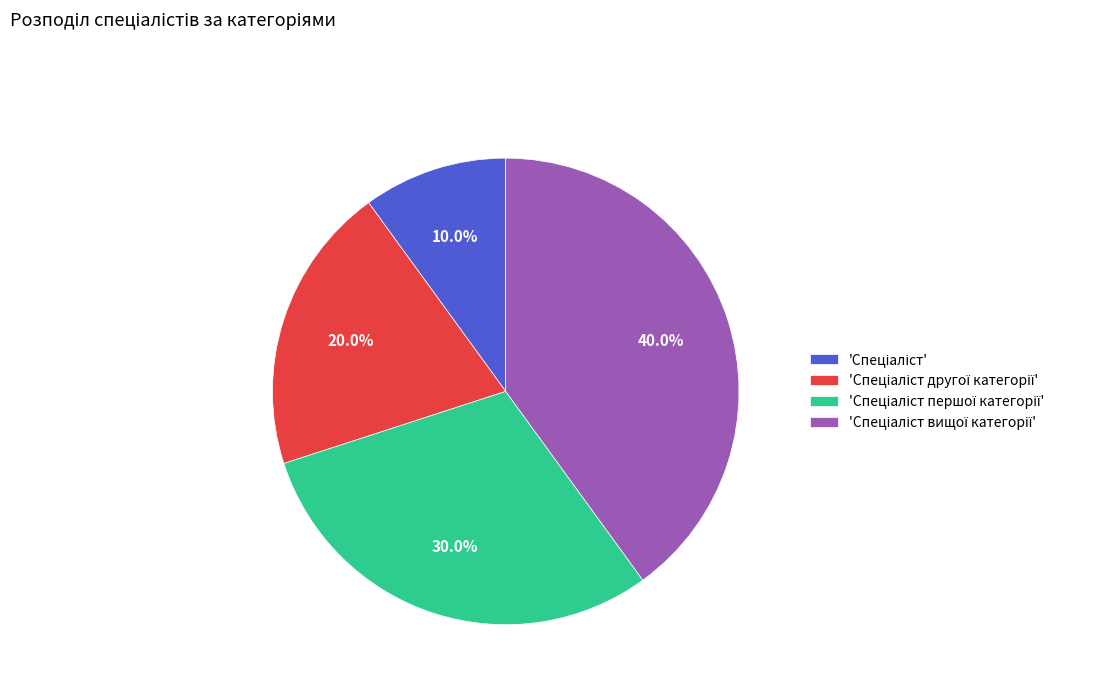

How many slices are in this pie chart?

4